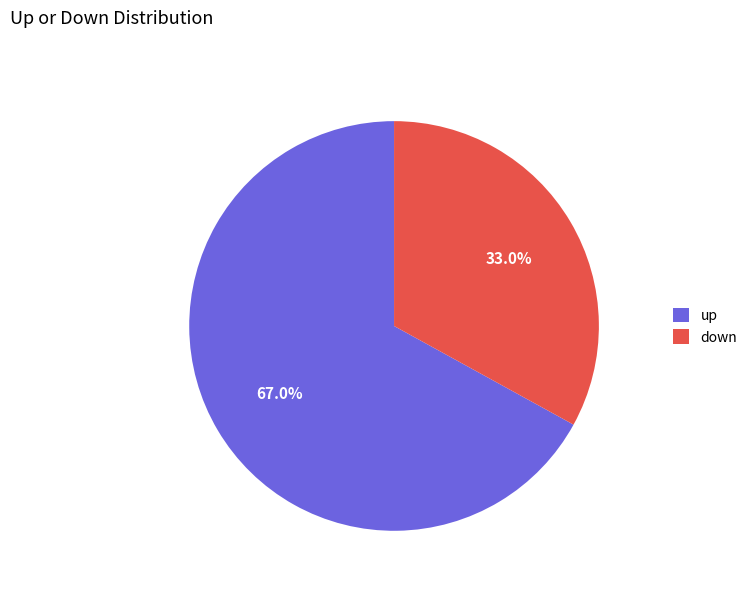

Does up represent more than half of the total?

Yes